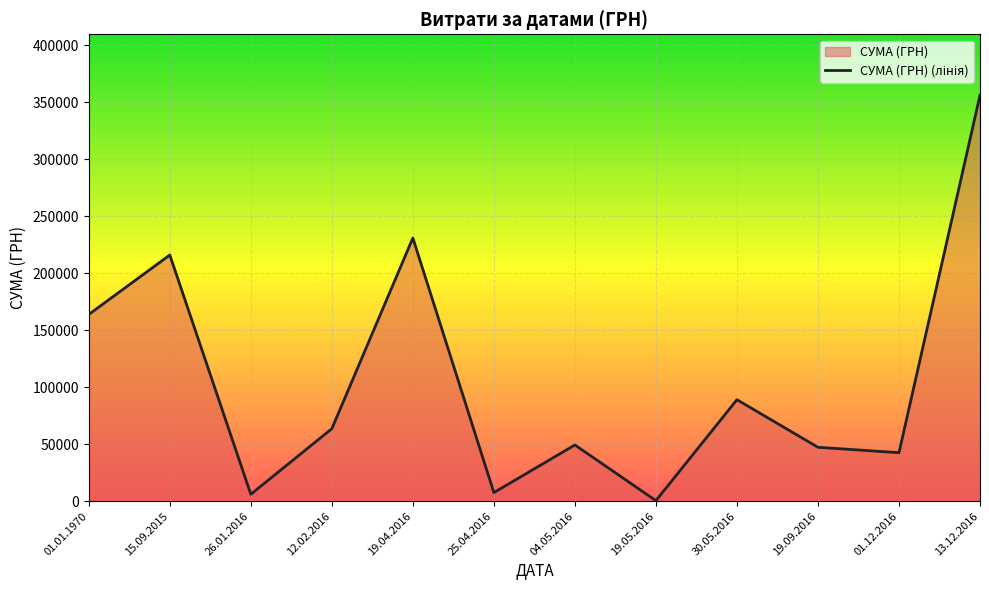

Which category has the highest value across all series?

13.12.2016